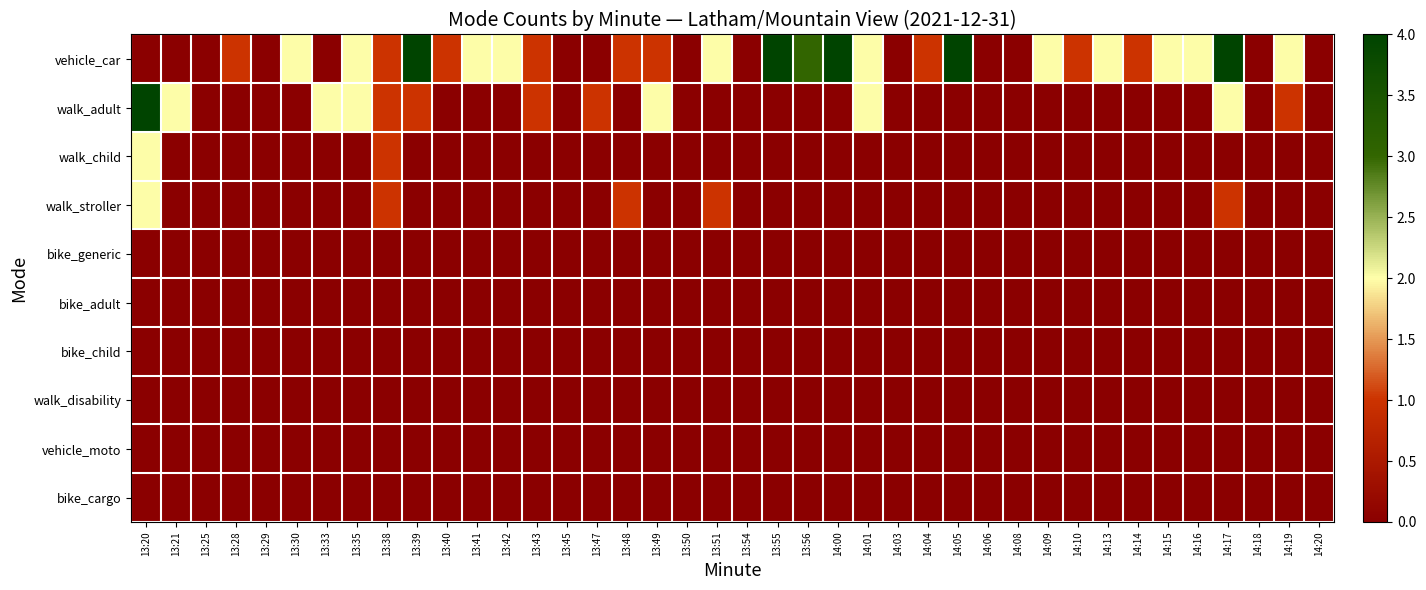

Which has a higher value, 13:43 or 13:42?

13:42